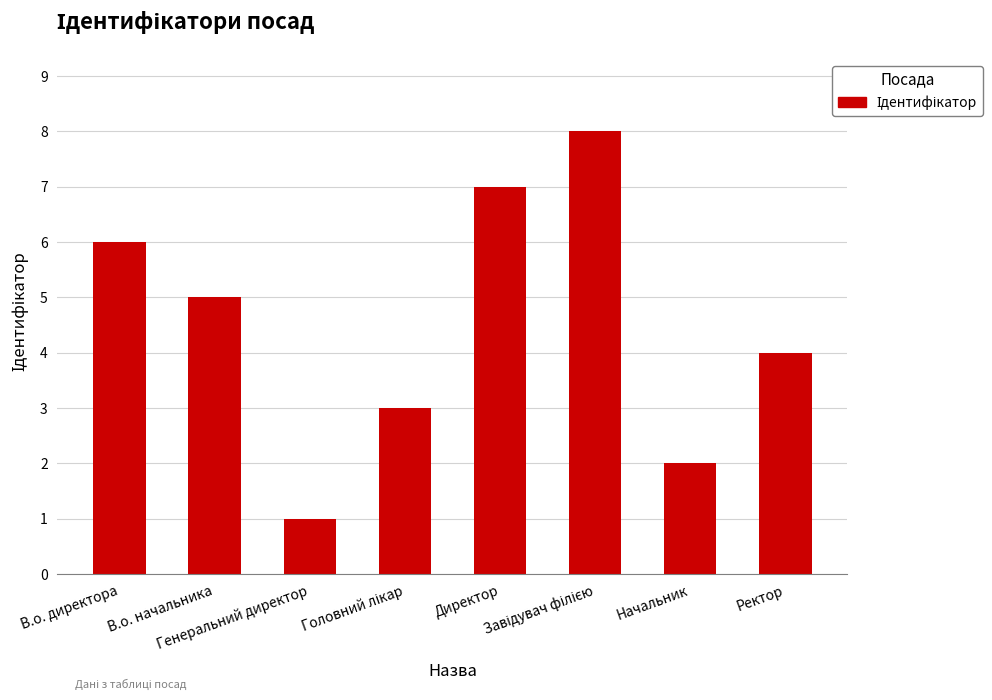

Reading right to left, list all the values displayed in this chart.

4	2	8	7	3	1	5	6